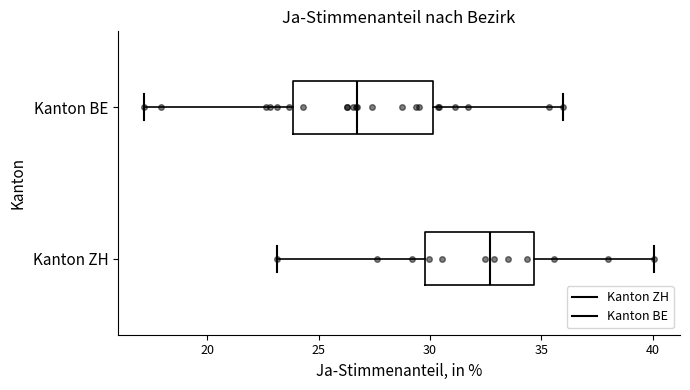

Where does the left whisker of the box for Kanton ZH end on the x-axis? The values are not printed on the chart, so give them approximately, as read against the axis.

23.0